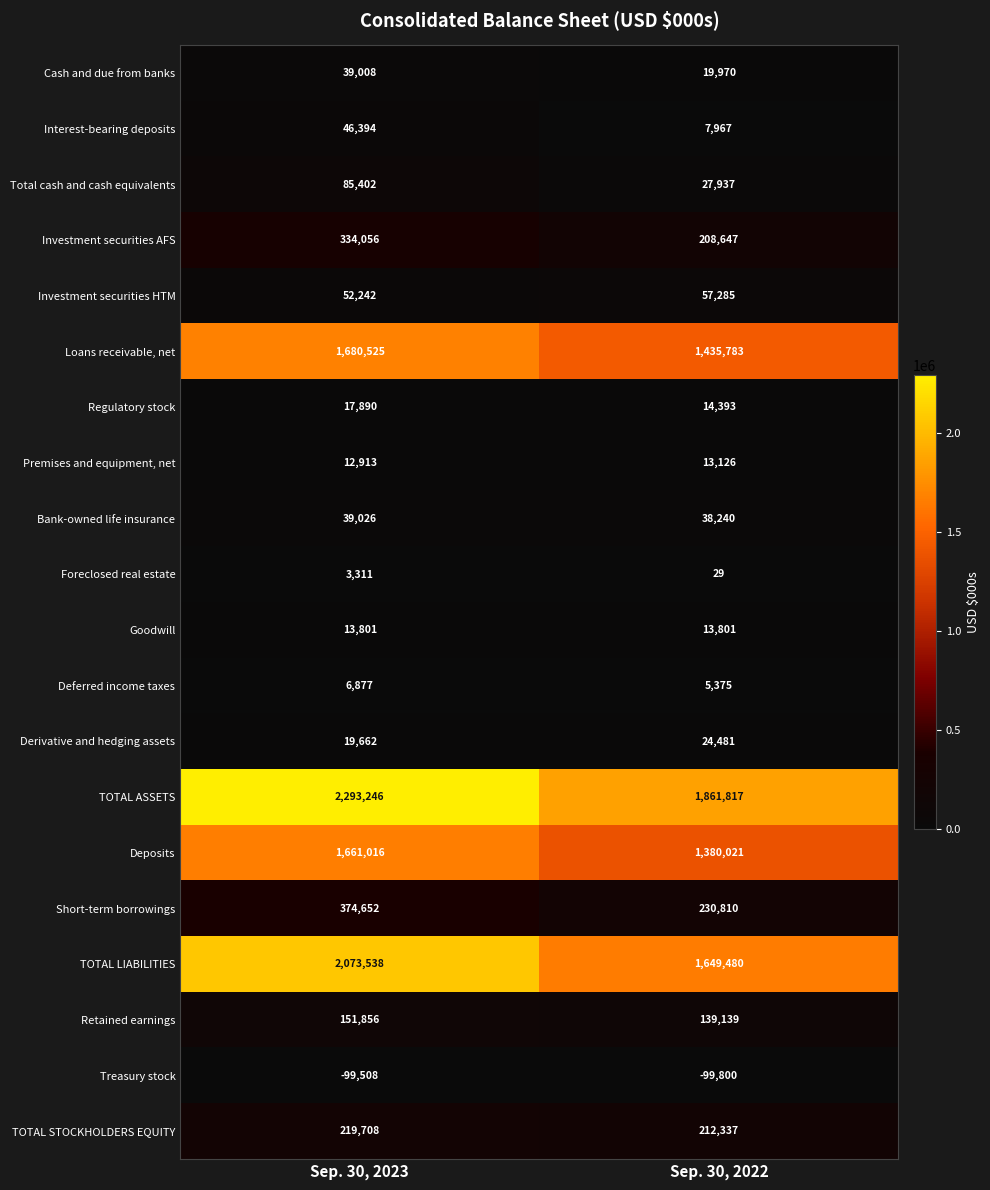

How many data points does each series have?

2